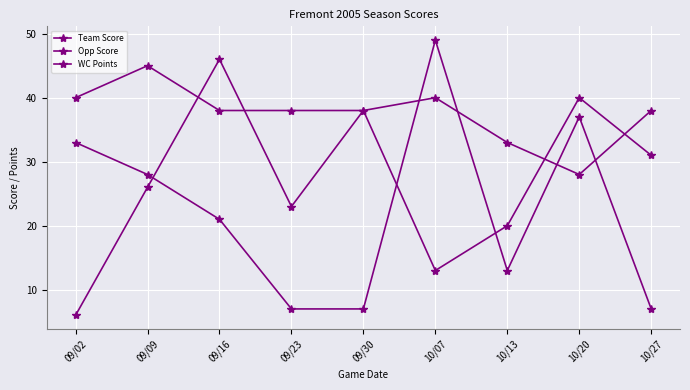

Reading right to left, what are all the values shown in this chart?

Team Score: 10/27=7	10/20=37	10/13=13	10/07=49	09/30=7	09/23=7	09/16=21	09/09=28	09/02=33
Opp Score: 10/27=31	10/20=40	10/13=20	10/07=13	09/30=38	09/23=23	09/16=46	09/09=26	09/02=6
WC Points: 10/27=38	10/20=28	10/13=33	10/07=40	09/30=38	09/23=38	09/16=38	09/09=45	09/02=40